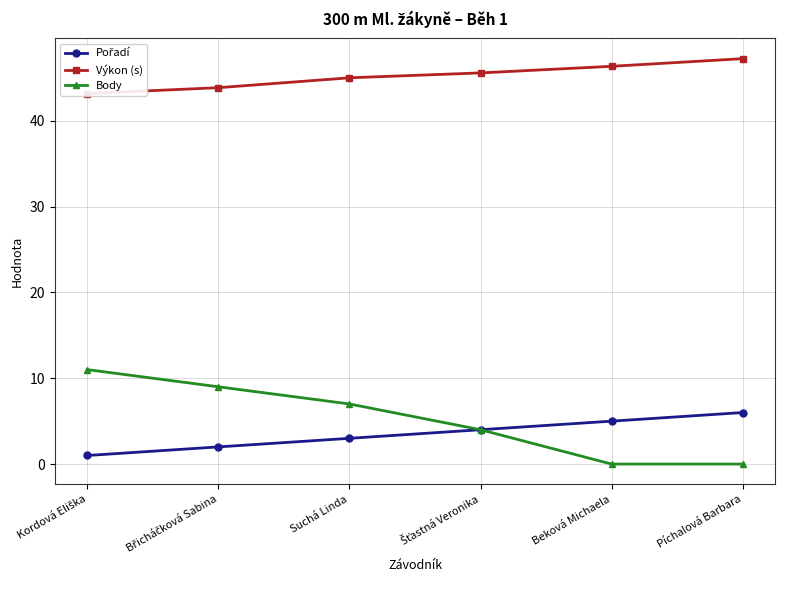

Reading right to left, extract all data points from this chart.

Pořadí: Píchalová Barbara=6.0	Beková Michaela=5.0	Šťastná Veronika=4.0	Suchá Linda=3.0	Břicháčková Sabina=2.0	Kordová Eliška=1.0
Výkon (s): Píchalová Barbara=47.2	Beková Michaela=46.3	Šťastná Veronika=45.6	Suchá Linda=45.0	Břicháčková Sabina=43.8	Kordová Eliška=43.2
Body: Píchalová Barbara=0.0	Beková Michaela=0.0	Šťastná Veronika=4.0	Suchá Linda=7.0	Břicháčková Sabina=9.0	Kordová Eliška=11.0